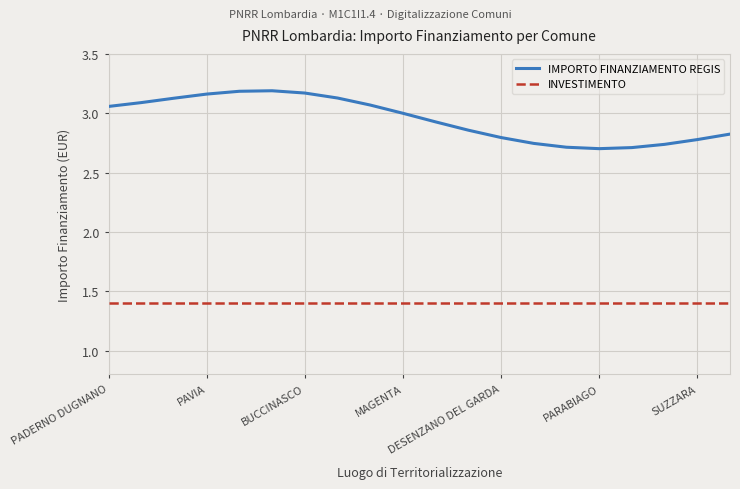

True or false: IMPORTO FINANZIAMENTO REGIS and INVESTIMENTO intersect in this chart.

False